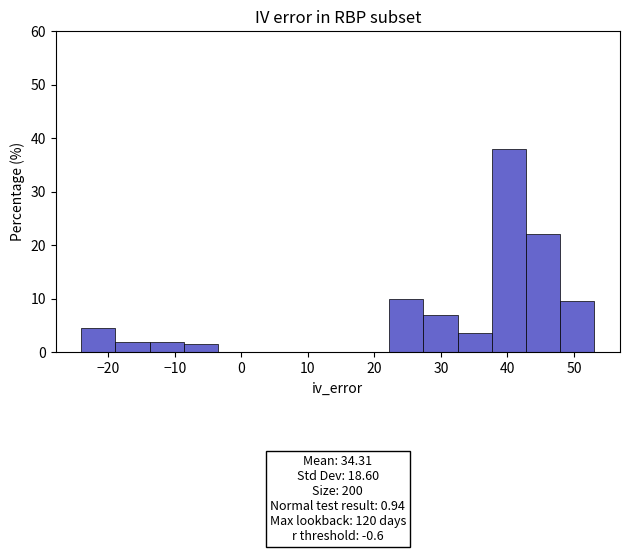

Over which range of the x-axis is the bar tallest?

38 to 43